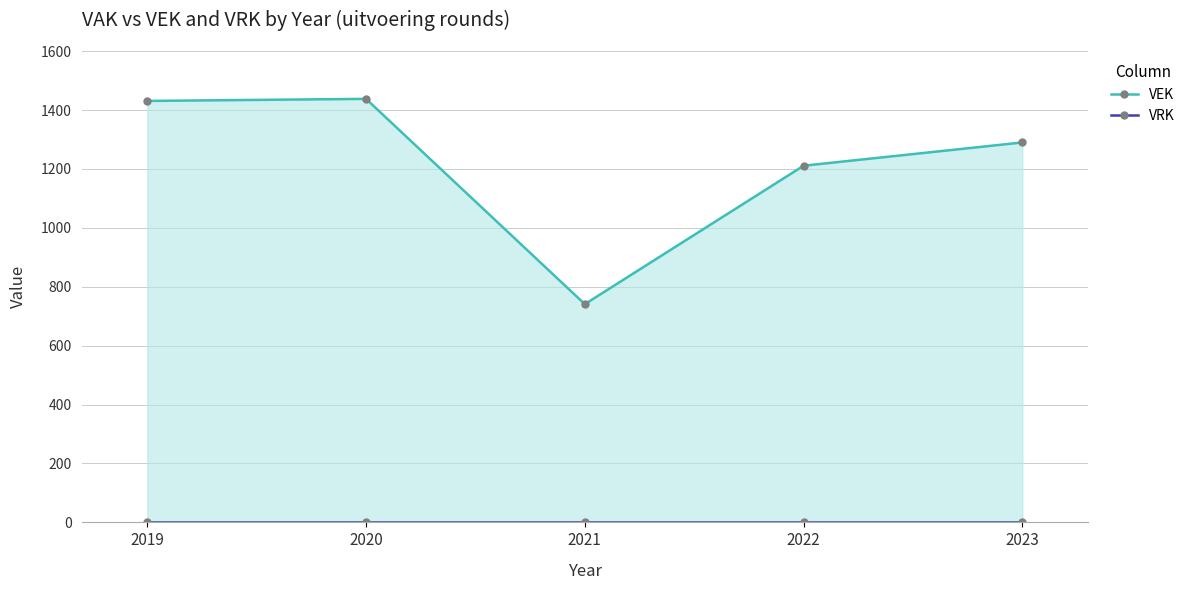

Which category has the lowest value in the VEK series?

2021